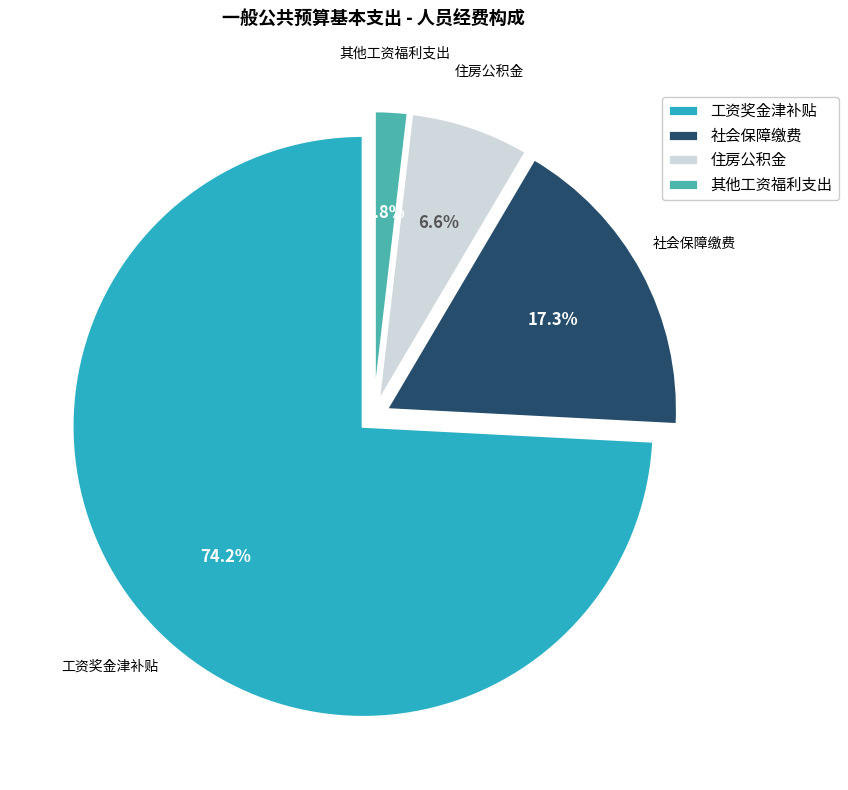

To the nearest percent, what portion does 住房公积金 represent?

7%